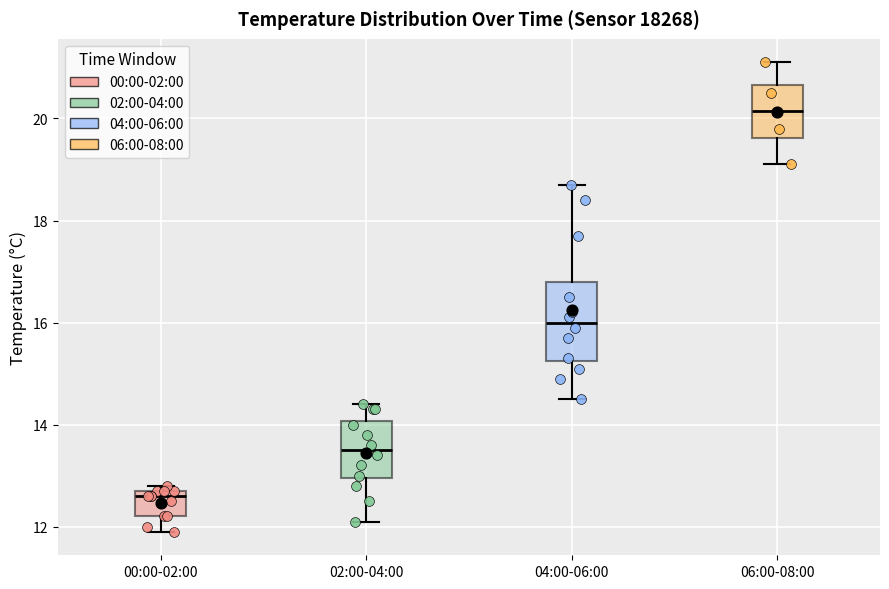

Comparing the boxes themselves (not the whiskers), which one is the tallest?

04:00-06:00